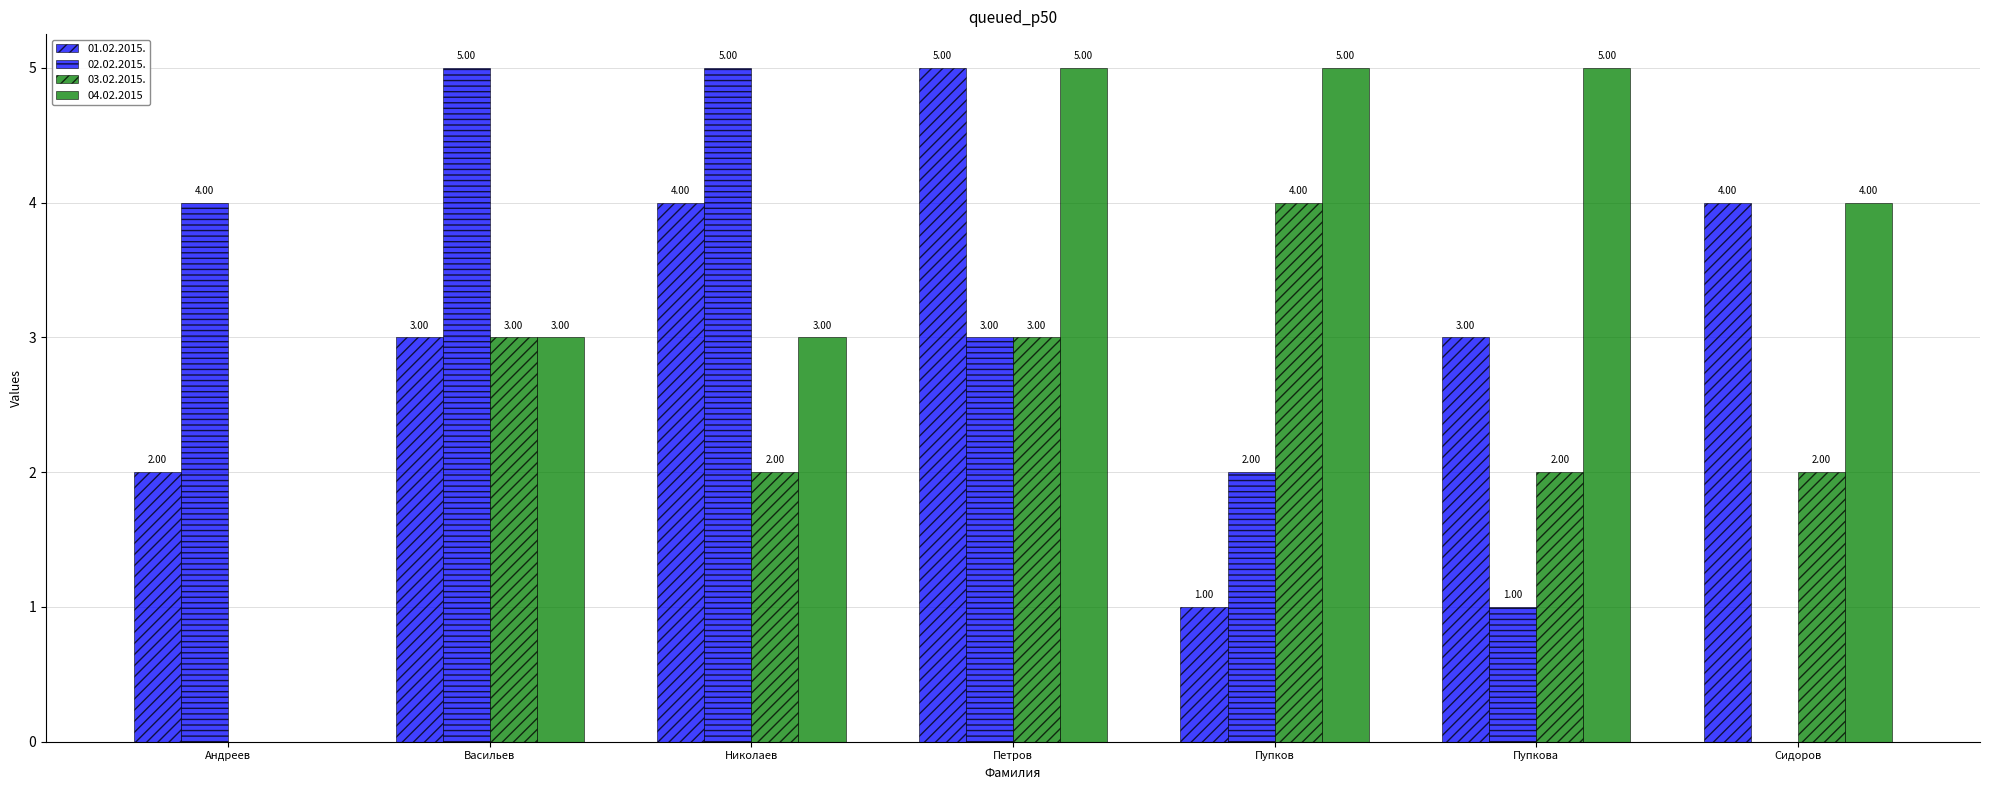

How many groups of bars are there?

7